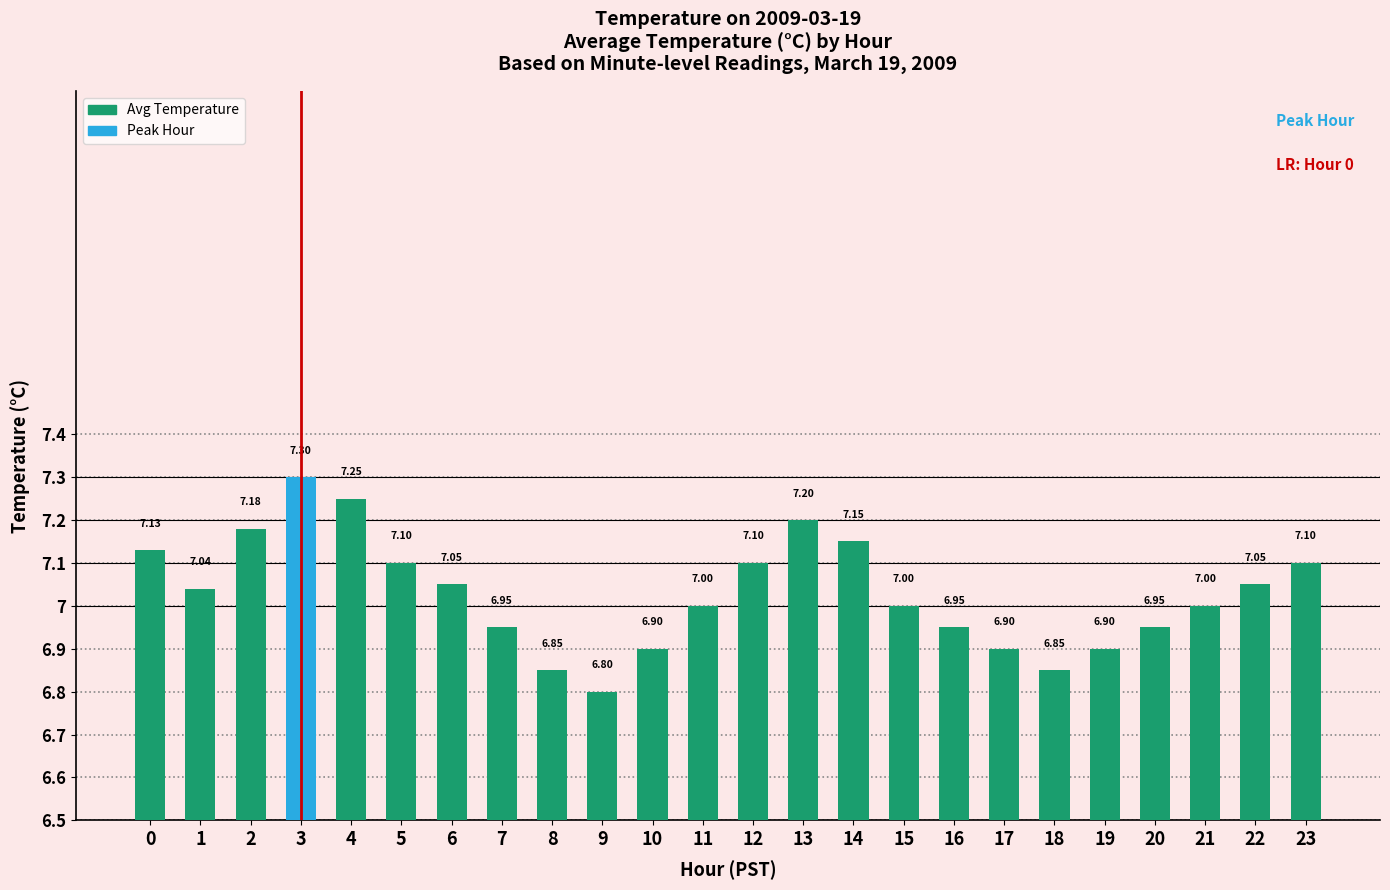

Is it true that the value at 15 is 7.0?

True